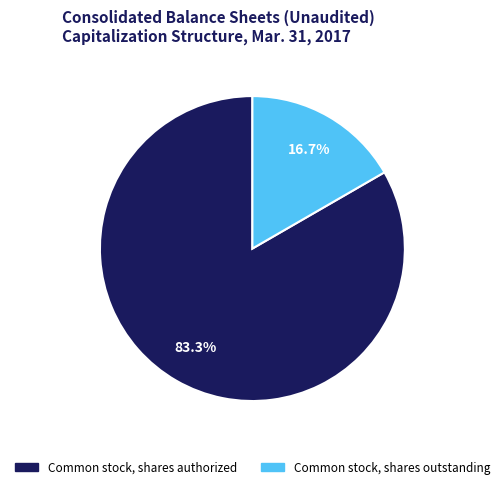

Rank the categories by value from highest to lowest.

Common stock, shares authorized, Common stock, shares outstanding